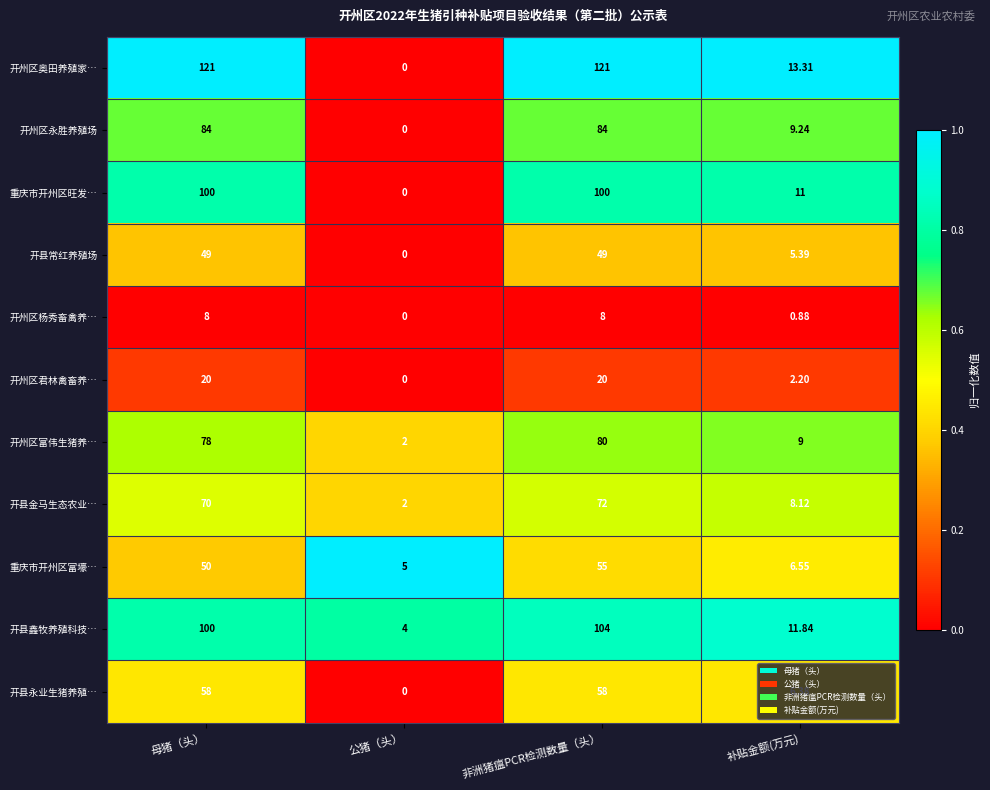

Which series has the largest total across all categories?

开州区奥田养殖家…